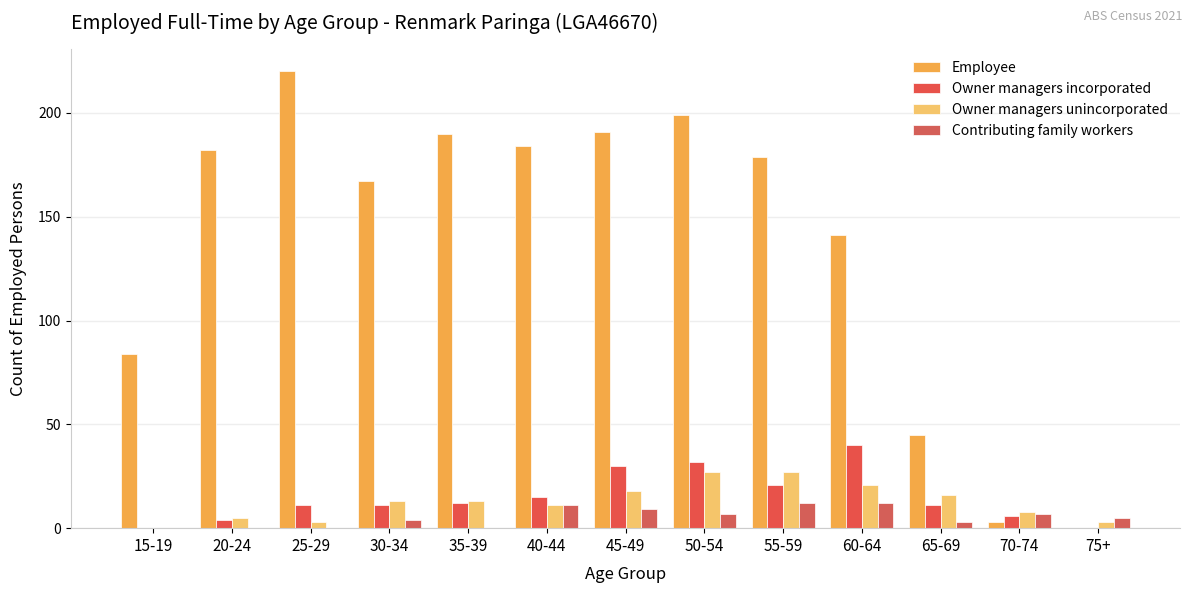

The Owner managers unincorporated series shows 31 at 45-49. True or false?

False